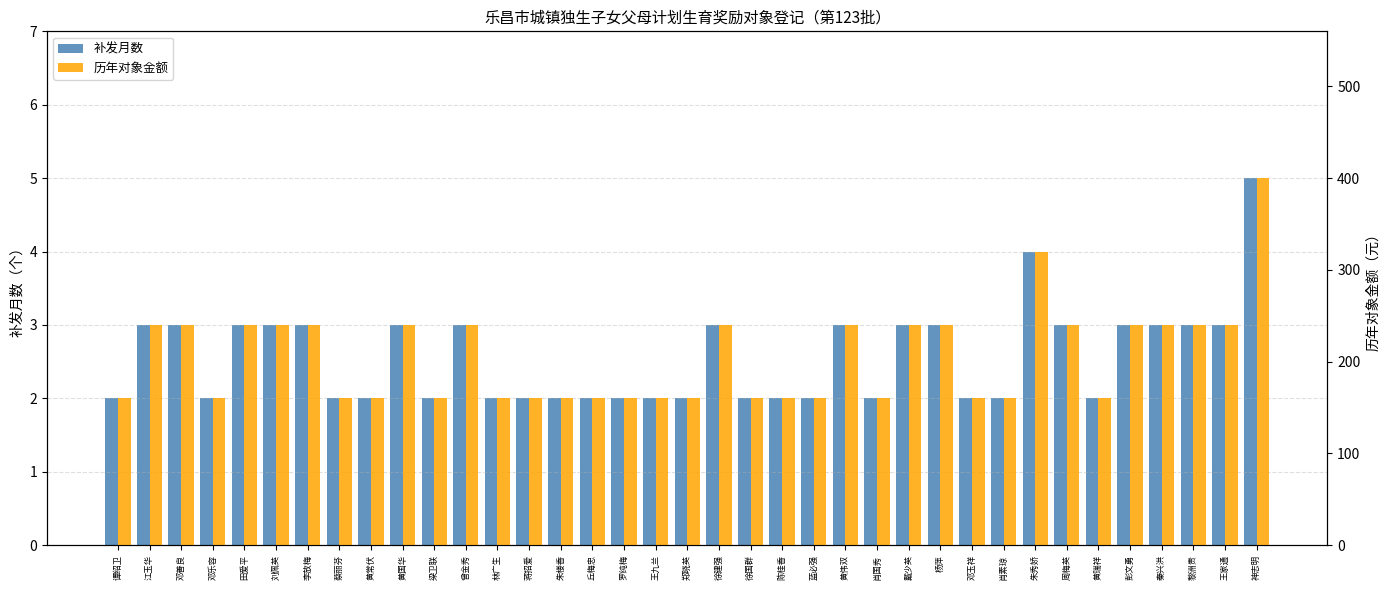

Which series has the largest total across all categories?

历年对象金额